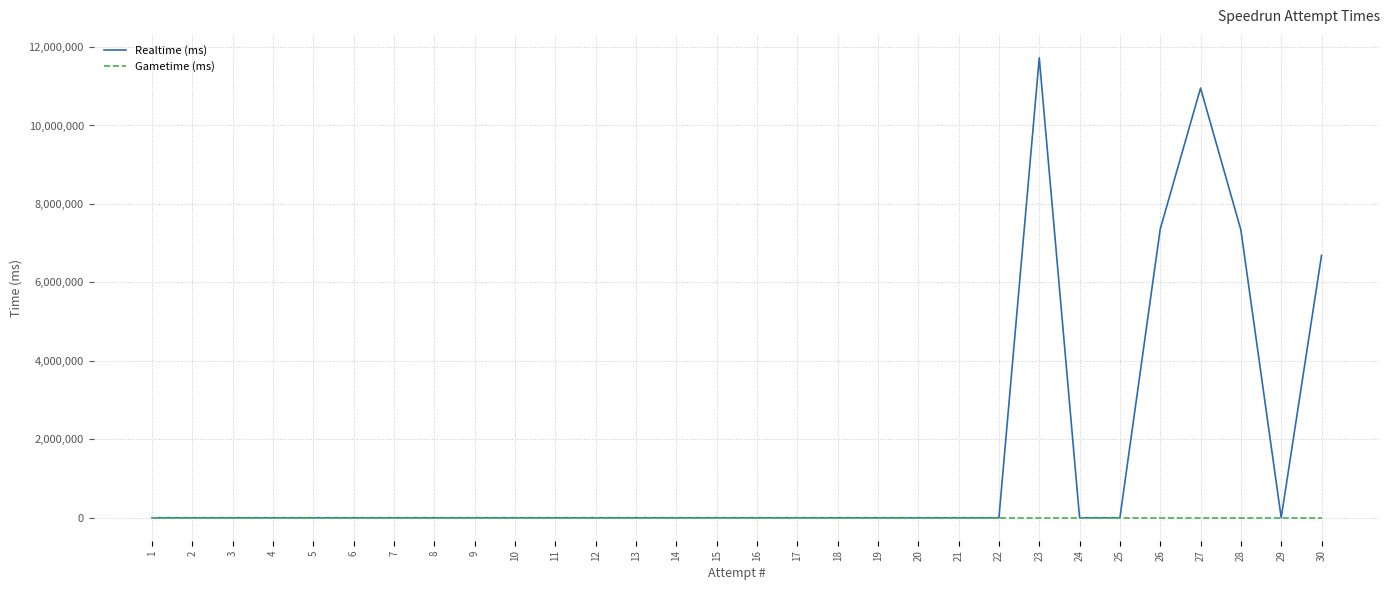

The value of Gametime (ms) at 3 is 0. True or false?

True